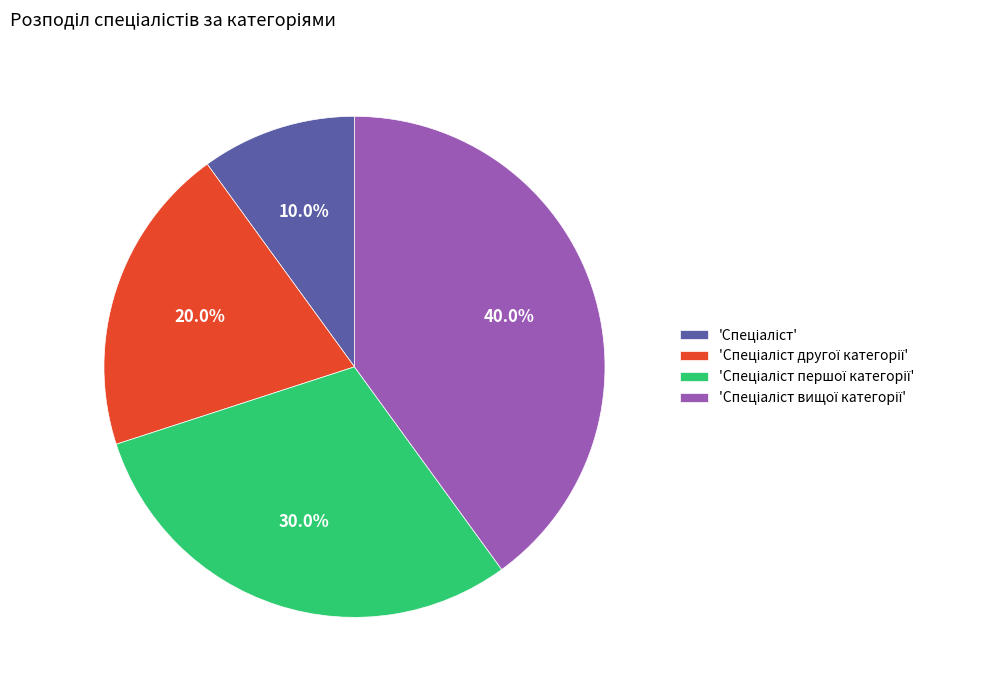

Is there any slice that represents more than half of the pie?

No